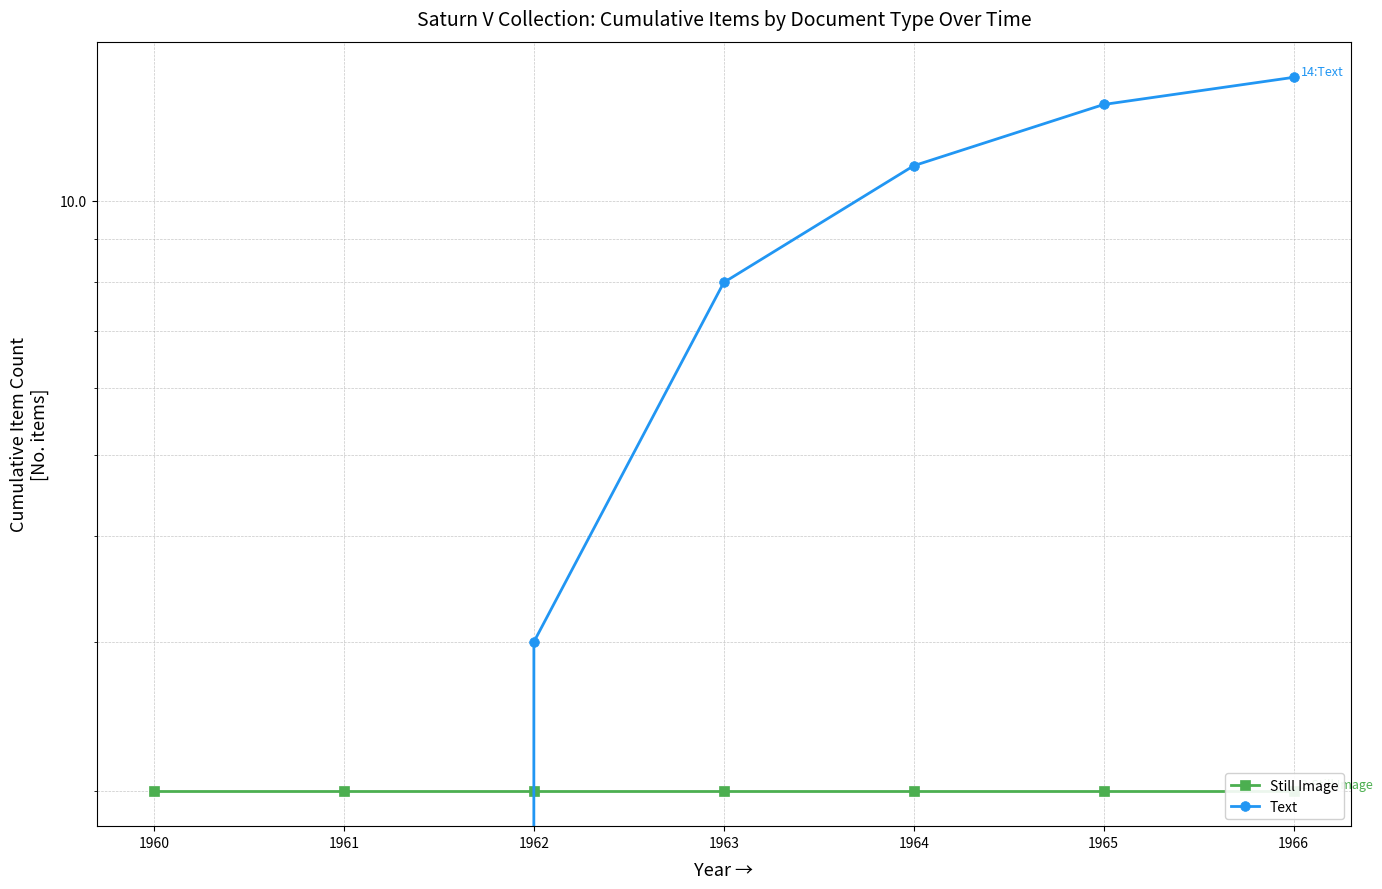

Where is Still Image nearest to the value 2?

1960